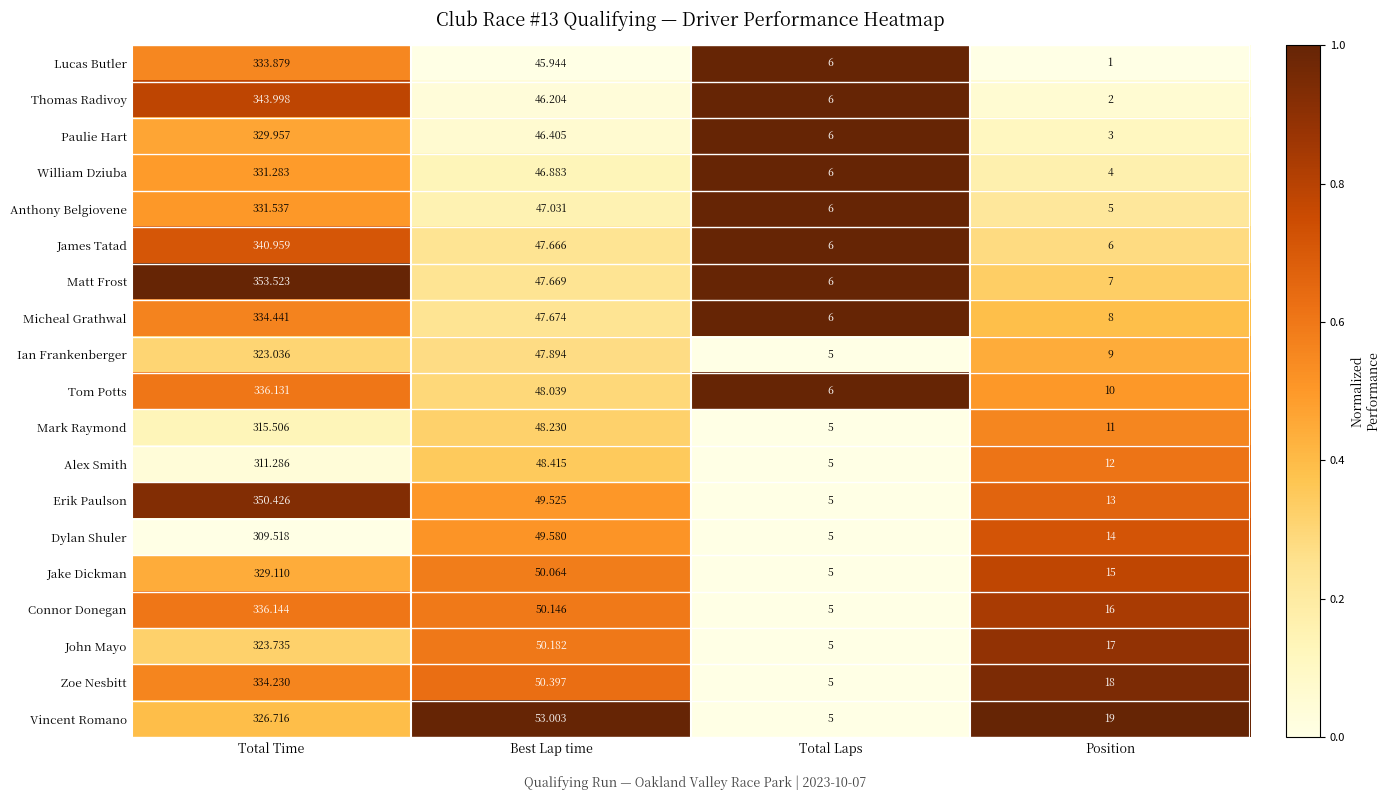

At which label is Connor Donegan closest to 170?

Best Lap time